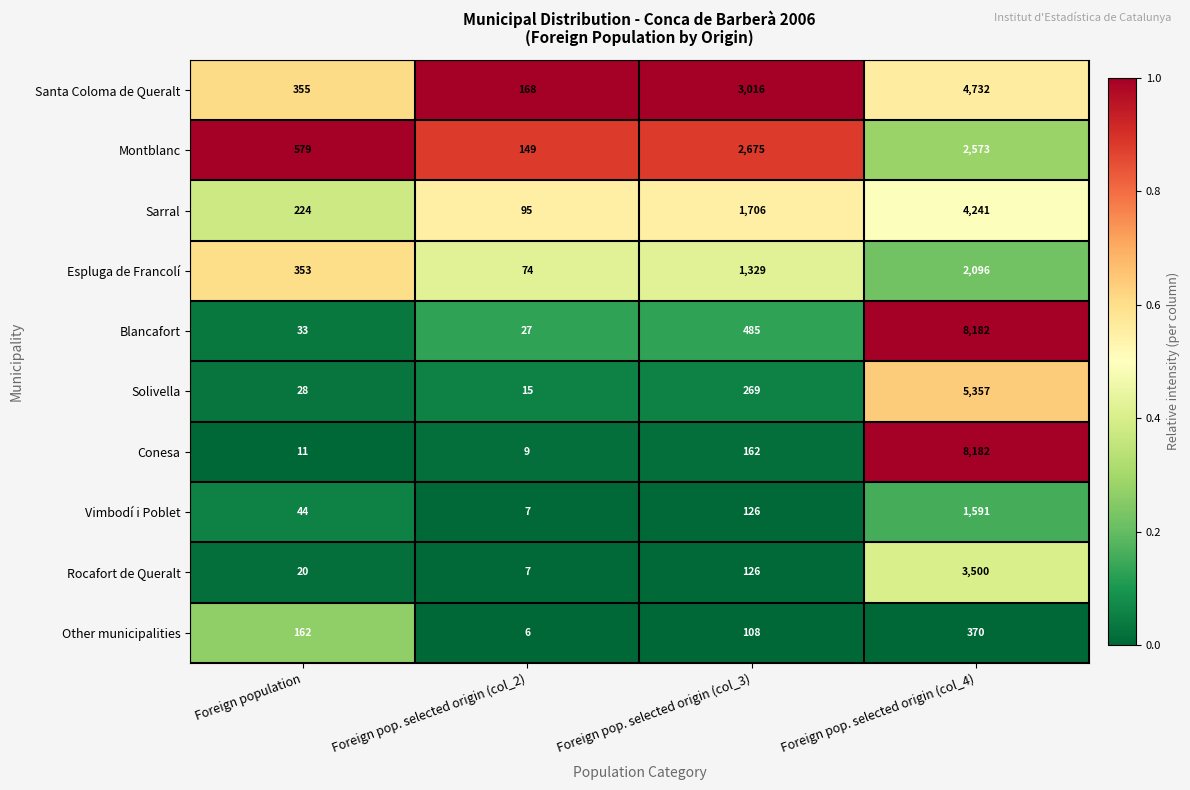

What is the difference between the second highest and second lowest values in the Vimbodí i Poblet series?

82